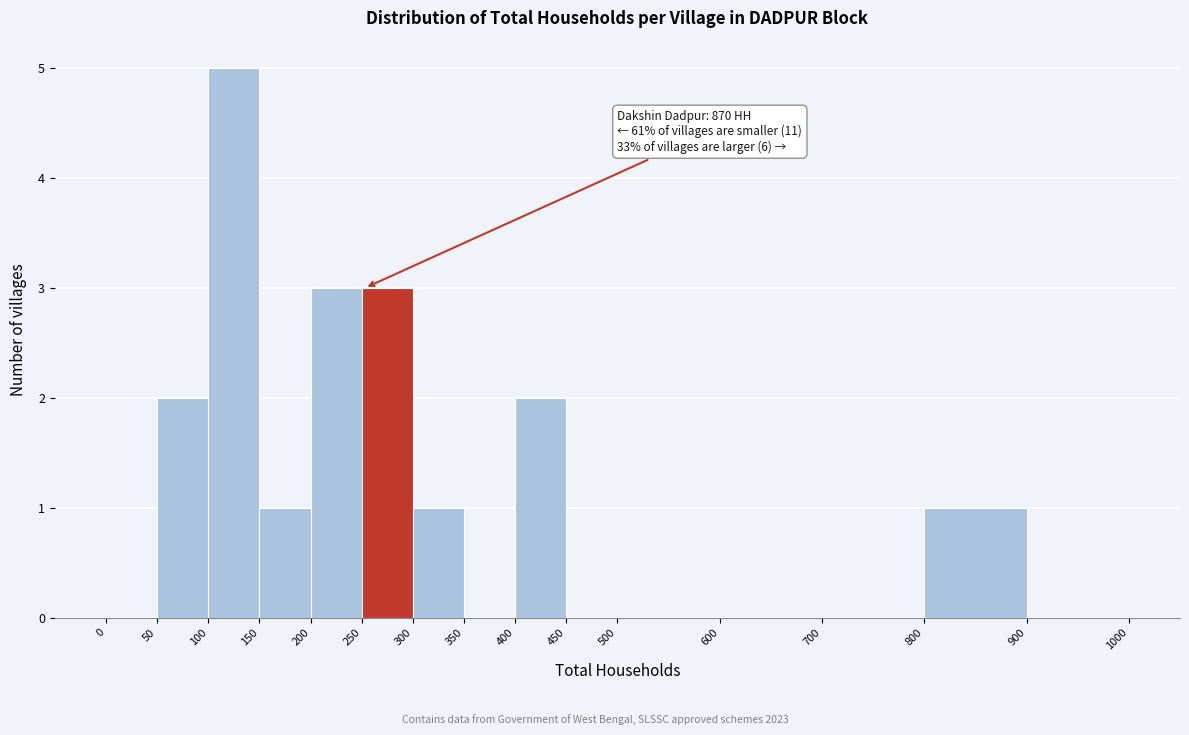

Which range on the x-axis has the tallest bar?

100 to 150